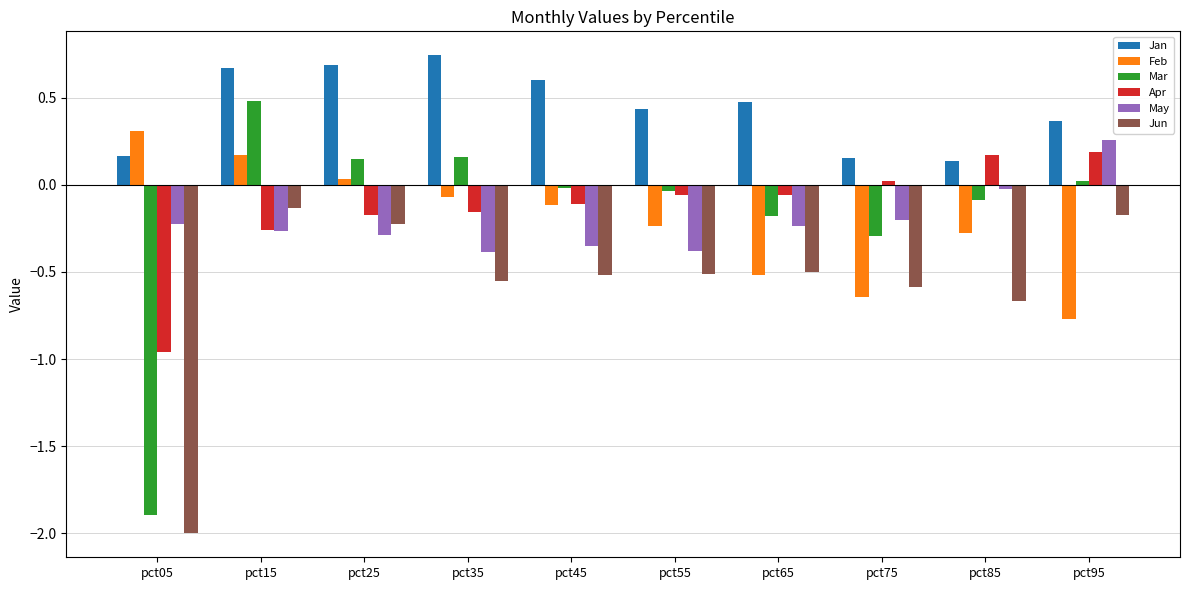

How many bars are there in total?

60